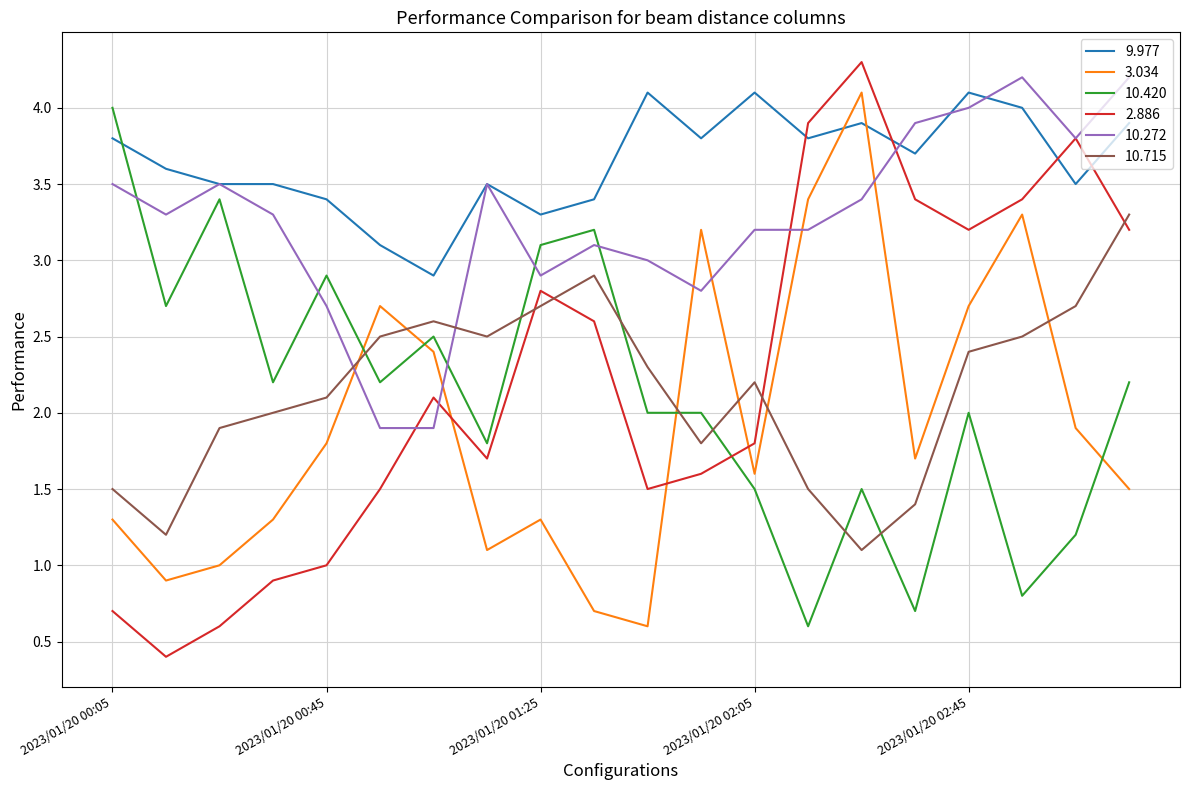

Which series has the largest total across all categories?

9.977